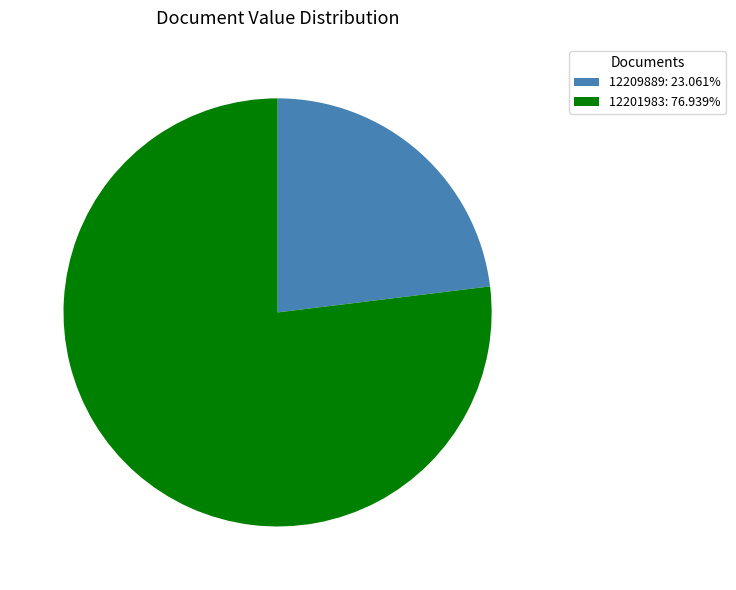

Combined, do 12201983: 76.939% and 12209889: 23.061% account for over 50%?

Yes